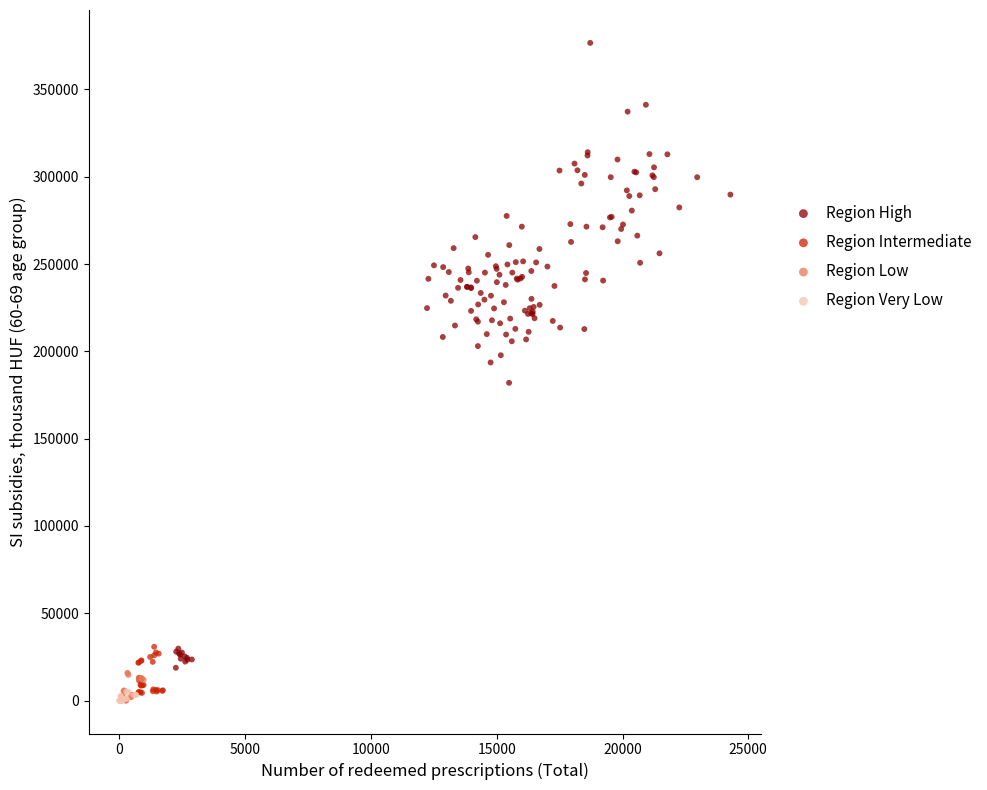

Which series has the widest spread of Y values?

Region High